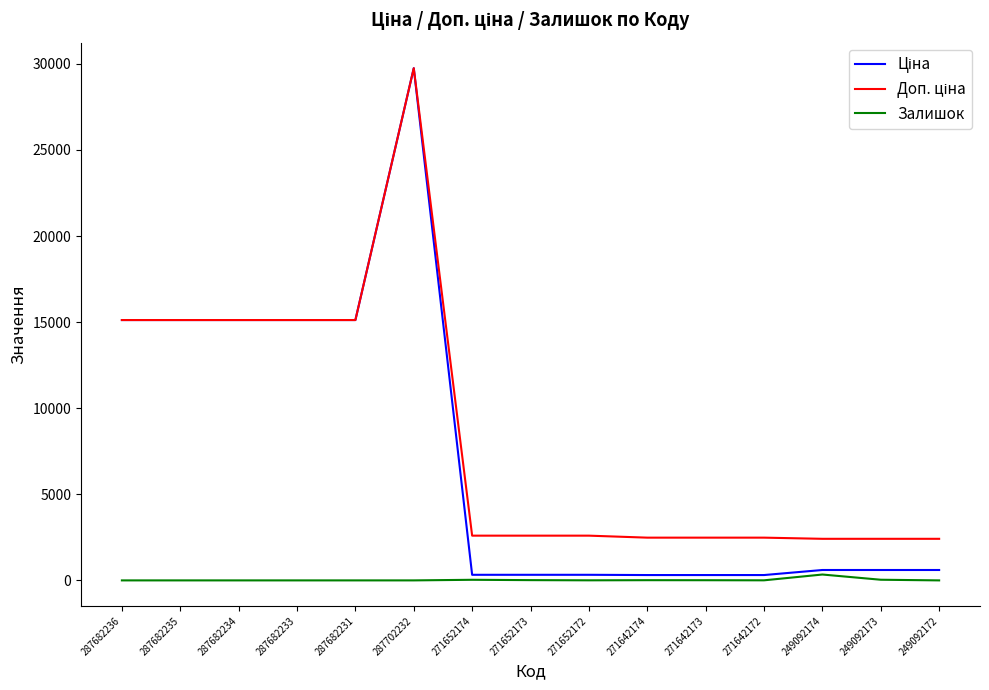

At which category is the sum across all series the highest?

287702232